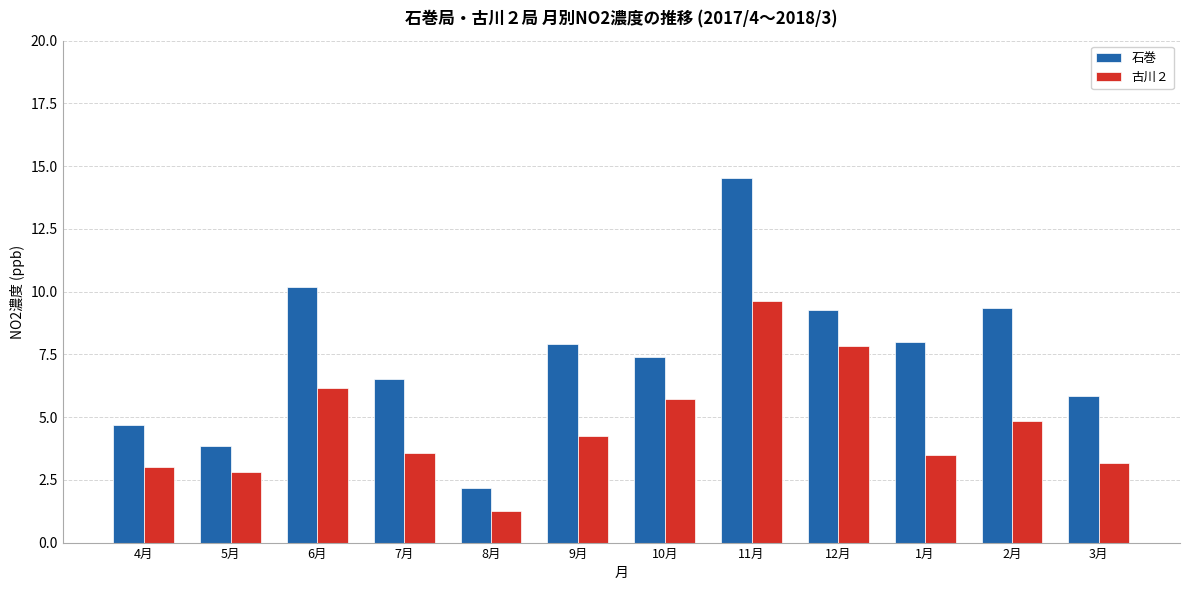

At 9月, list the series in order from smallest to largest.

古川２, 石巻